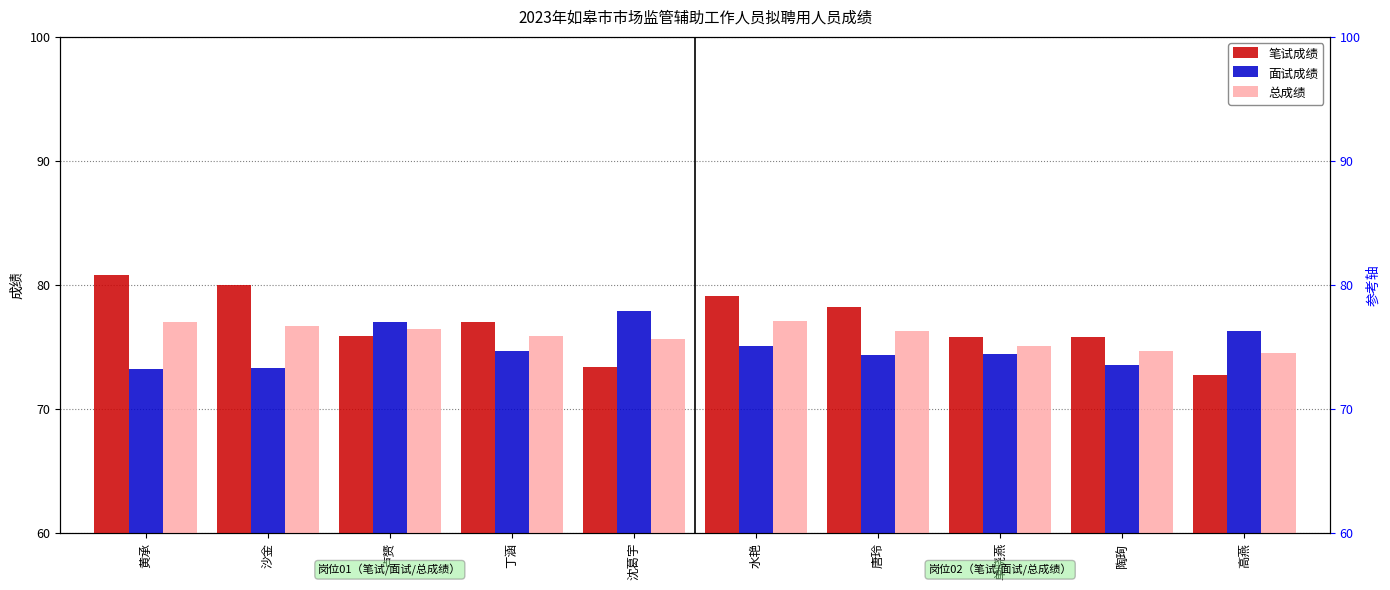

What is the sum of the 笔试成绩 values at 高燕 and 唐玲?

150.9